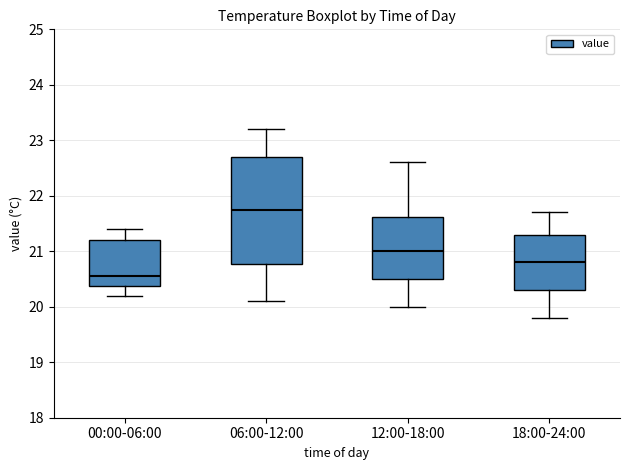

Which box is the tallest, from its lower edge to its upper edge?

06:00-12:00